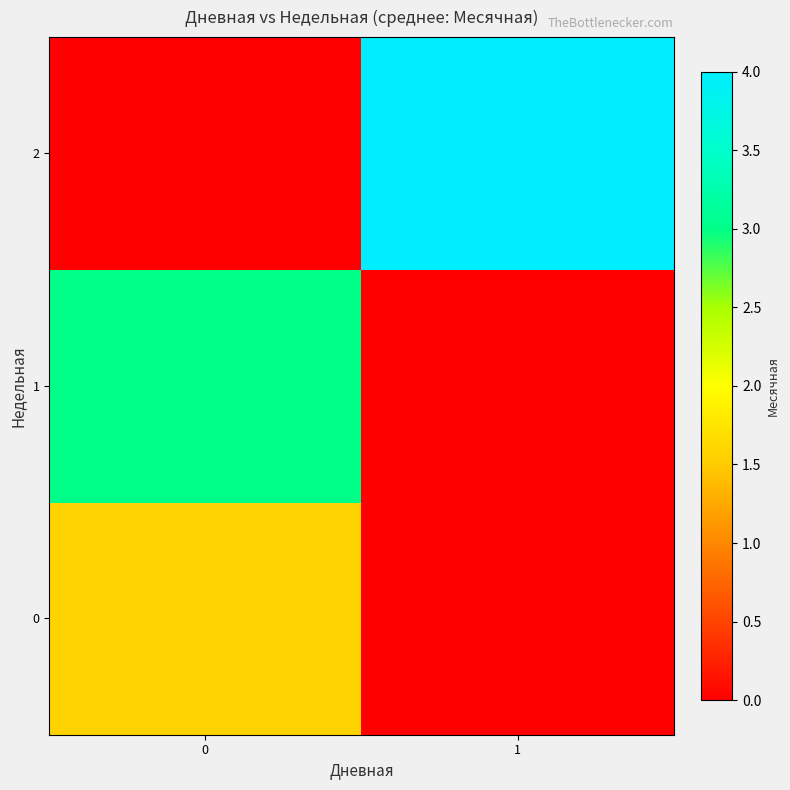

Which series has the largest total across all categories?

2